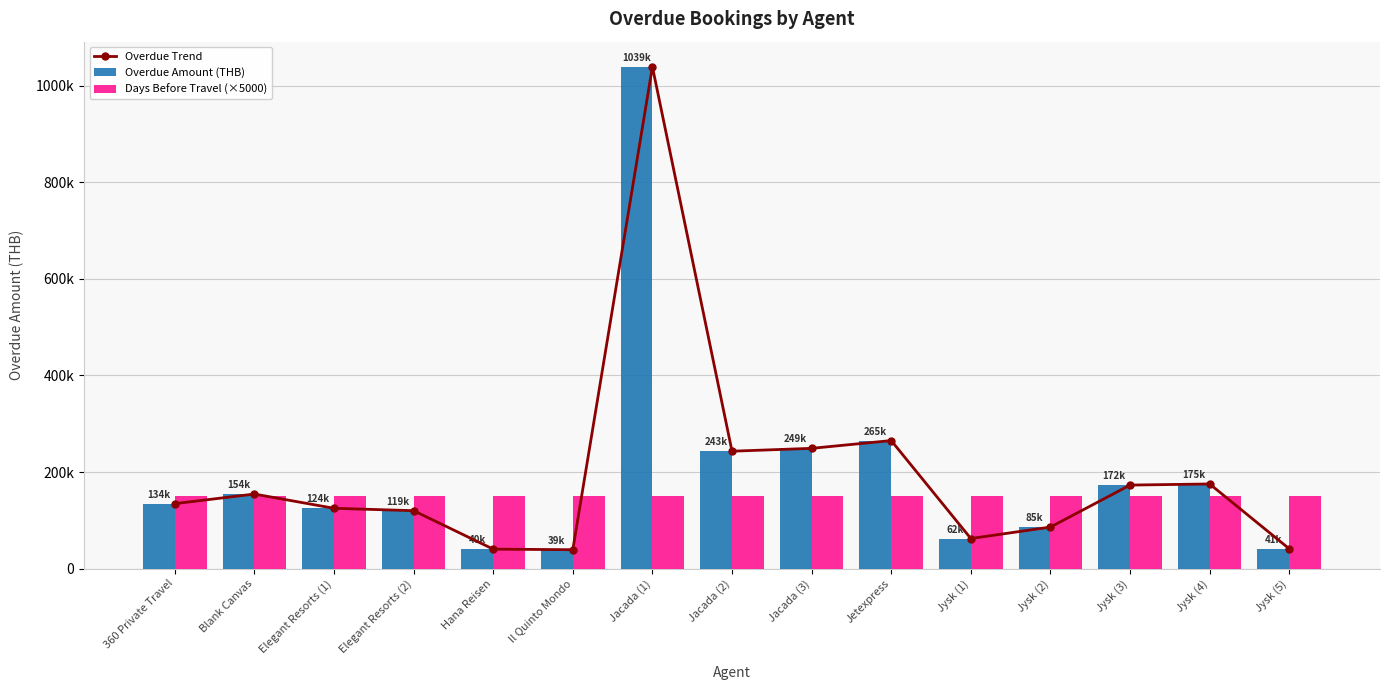

The value of Overdue Amount (THB) at Jysk (5) is 41060. True or false?

True